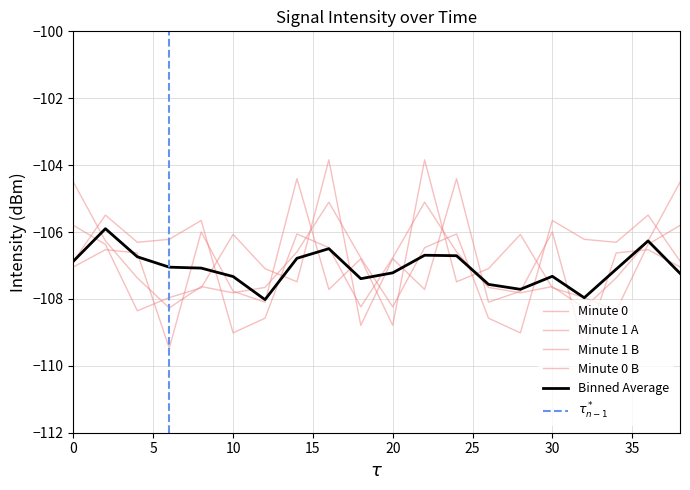

At which category does Minute 1 A reach its first local valley?

4